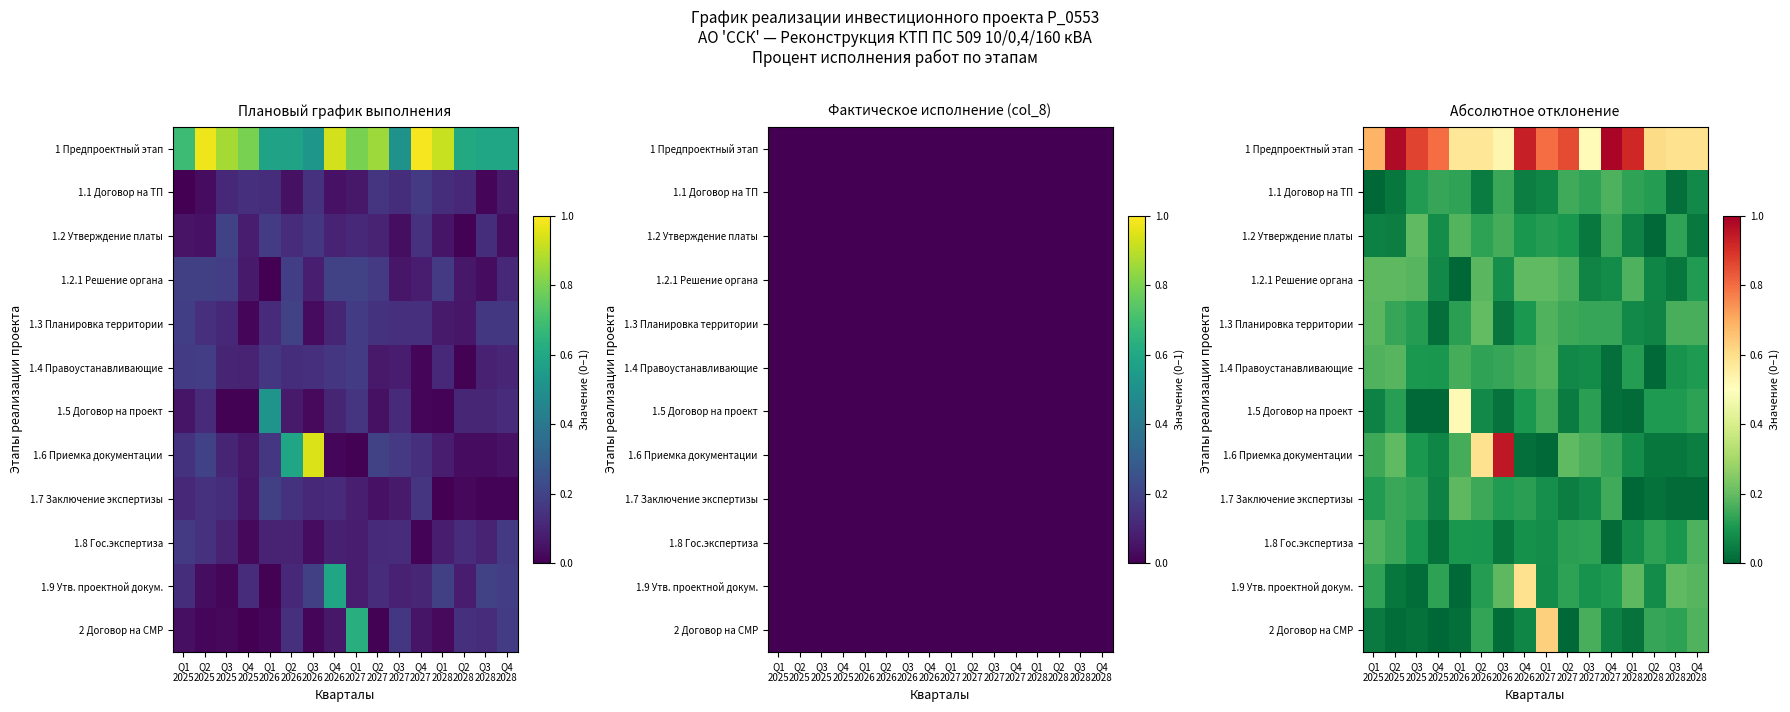

What is the maximum value for 1.8 Гос.экспертиза?

0.2